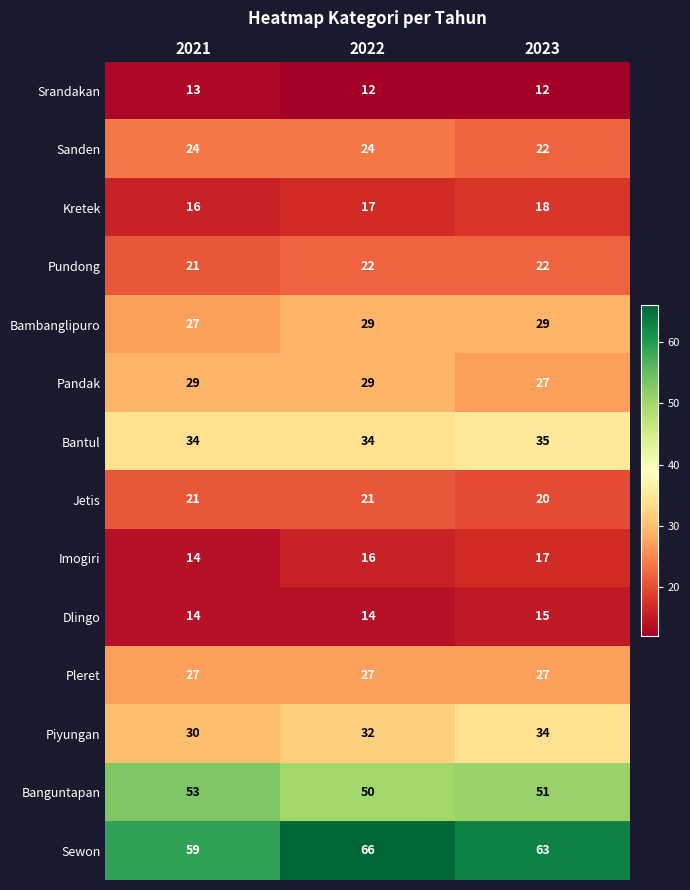

How many distinct data groups are displayed?

14